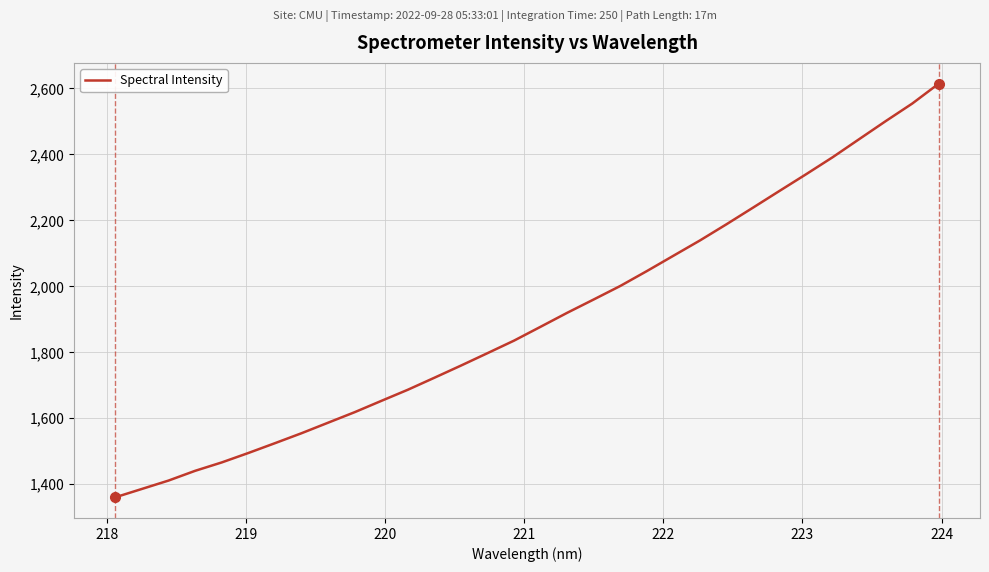

What is the smallest value displayed?

1360.5